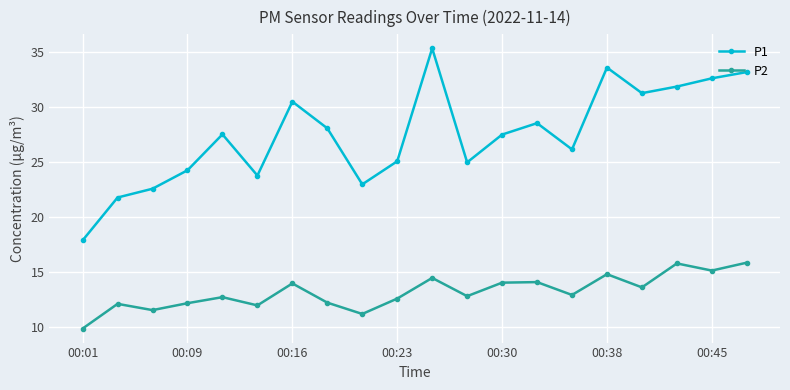

What is the difference between the maximum and minimum values in the P2 series?

6.0